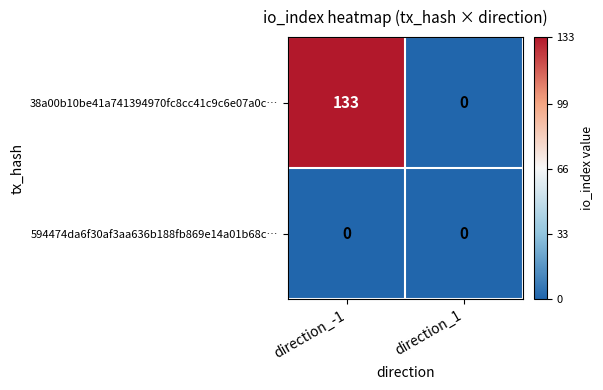

At which label is 38a00b10be41a741394970fc8cc41c9c6e07a0c… closest to 66?

direction_1